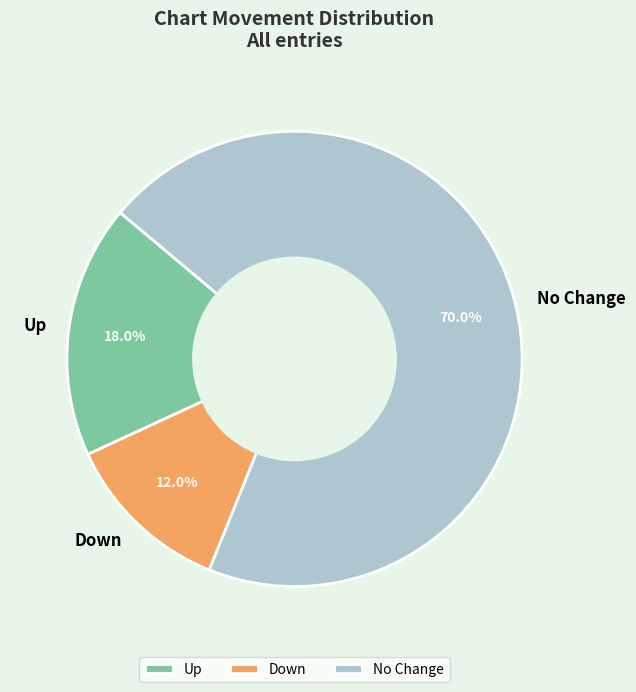

Does any single category account for the majority?

Yes